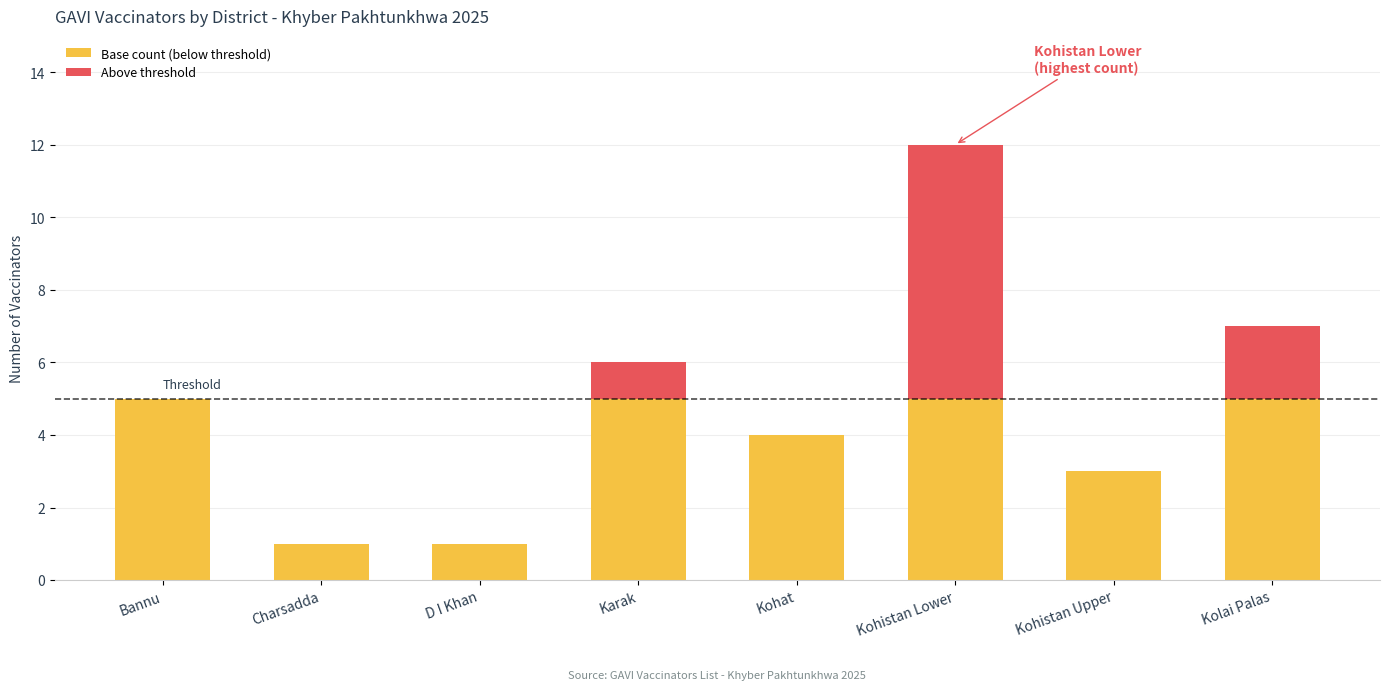

What is the total value across all series at Bannu?

5